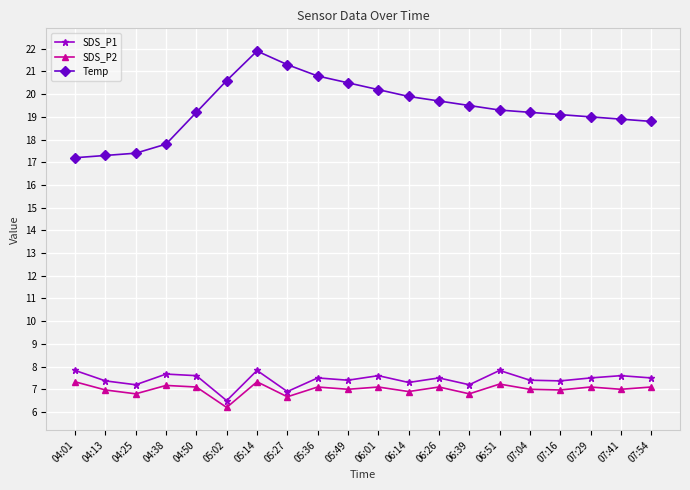

Which series has the largest total across all categories?

Temp